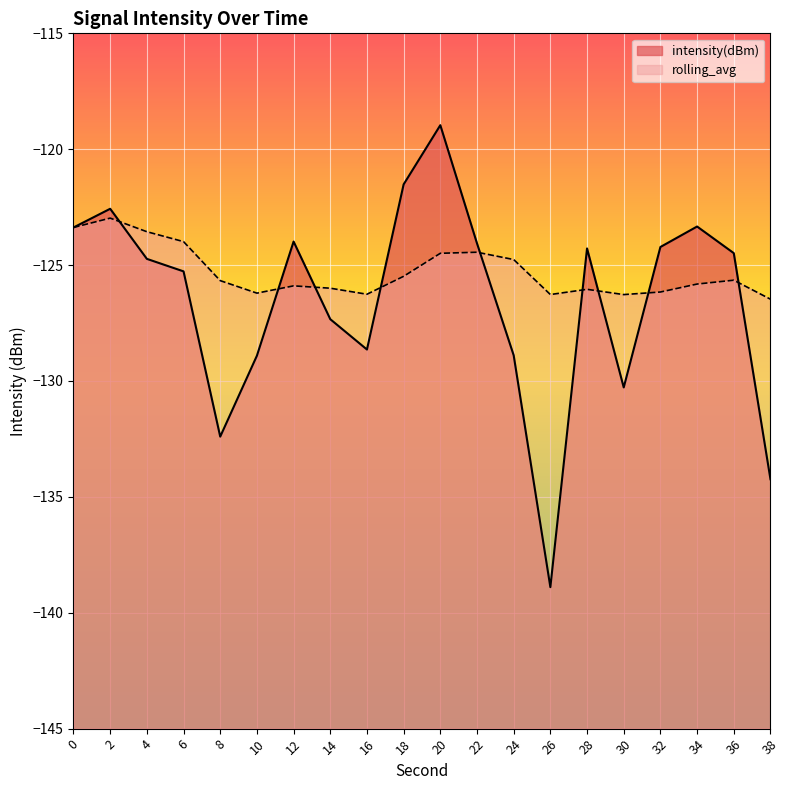

Reading right to left, extract all data points from this chart.

intensity(dBm): 38=-134.2	36=-124.5	34=-123.3	32=-124.2	30=-130.3	28=-124.3	26=-138.9	24=-128.9	22=-124.1	20=-119.0	18=-121.5	16=-128.6	14=-127.3	12=-124.0	10=-128.9	8=-132.4	6=-125.3	4=-124.7	2=-122.6	0=-123.4
rolling_avg: 38=-126.5	36=-125.7	34=-125.8	32=-126.2	30=-126.3	28=-126.0	26=-126.3	24=-124.8	22=-124.4	20=-124.5	18=-125.5	16=-126.3	14=-126.0	12=-125.9	10=-126.2	8=-125.7	6=-124.0	4=-123.6	2=-123.0	0=-123.4